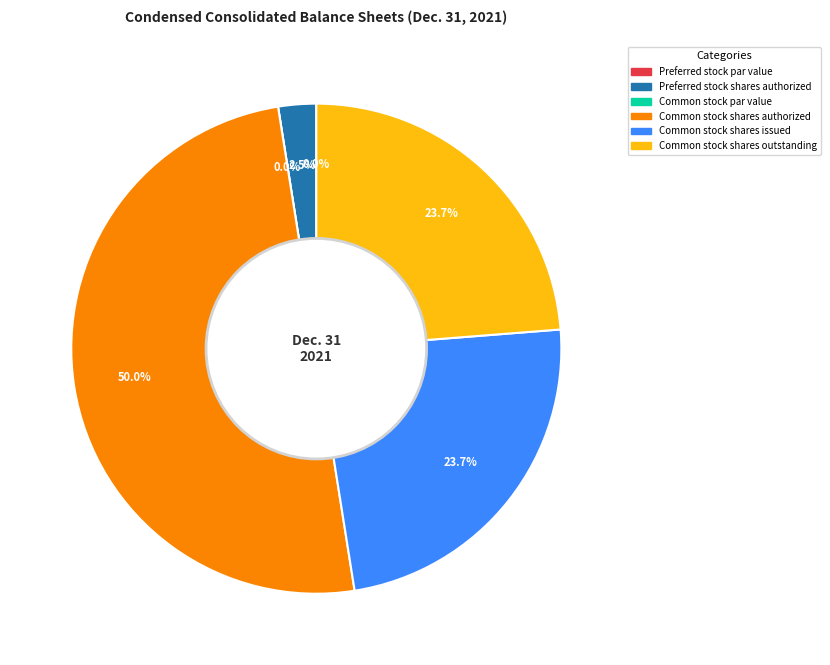

To the nearest percent, what portion does Common stock shares issued represent?

24%